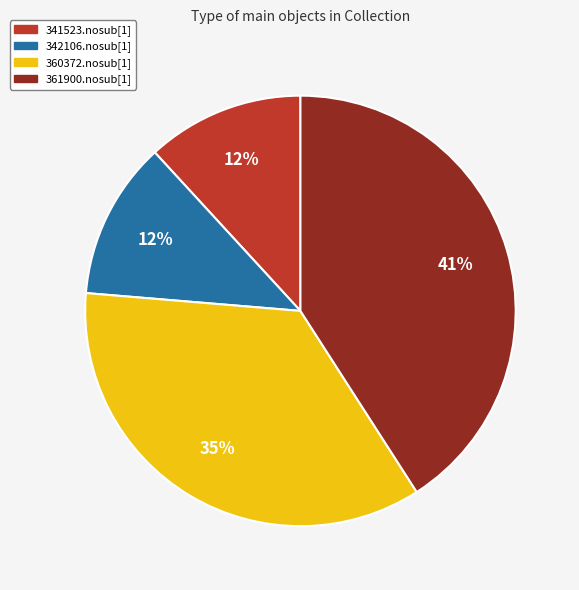

True or false: 360372.nosub[1] accounts for 28% of the total.

False